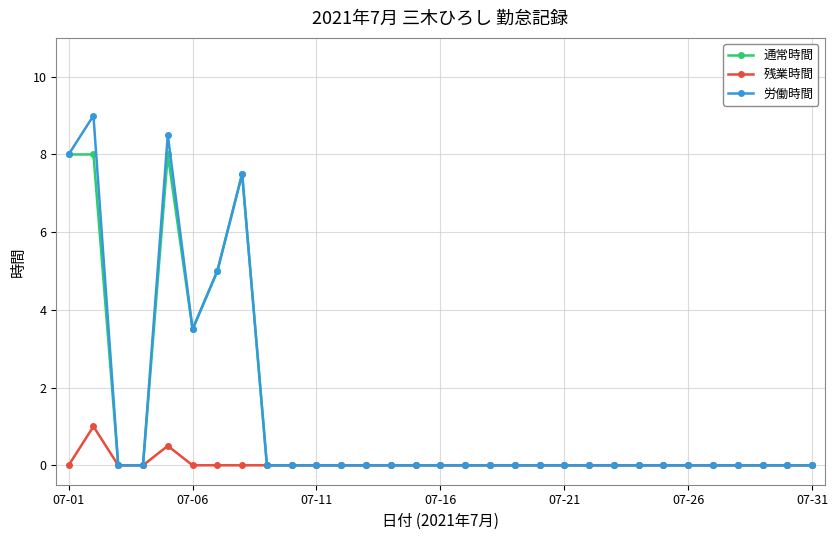

What is the highest value of the 労働時間 series?

9.0